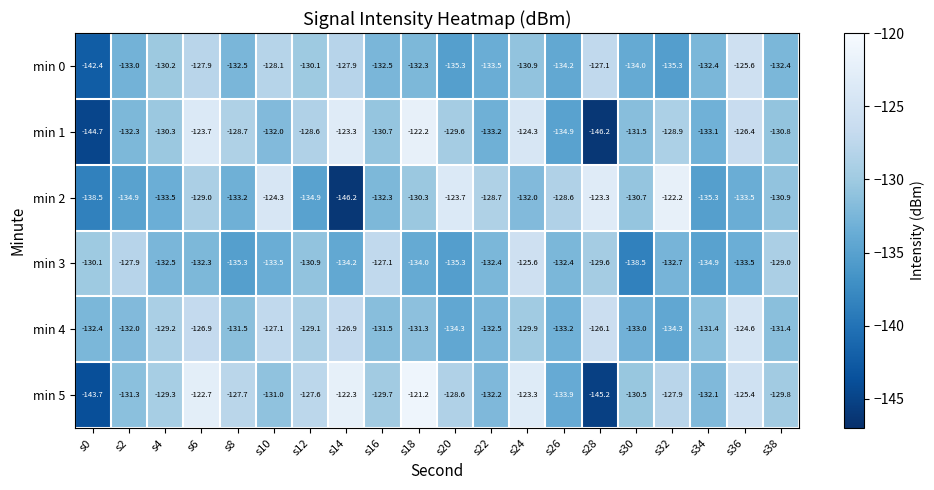

What is the difference between the min 5 values at s28 and s14?

22.9